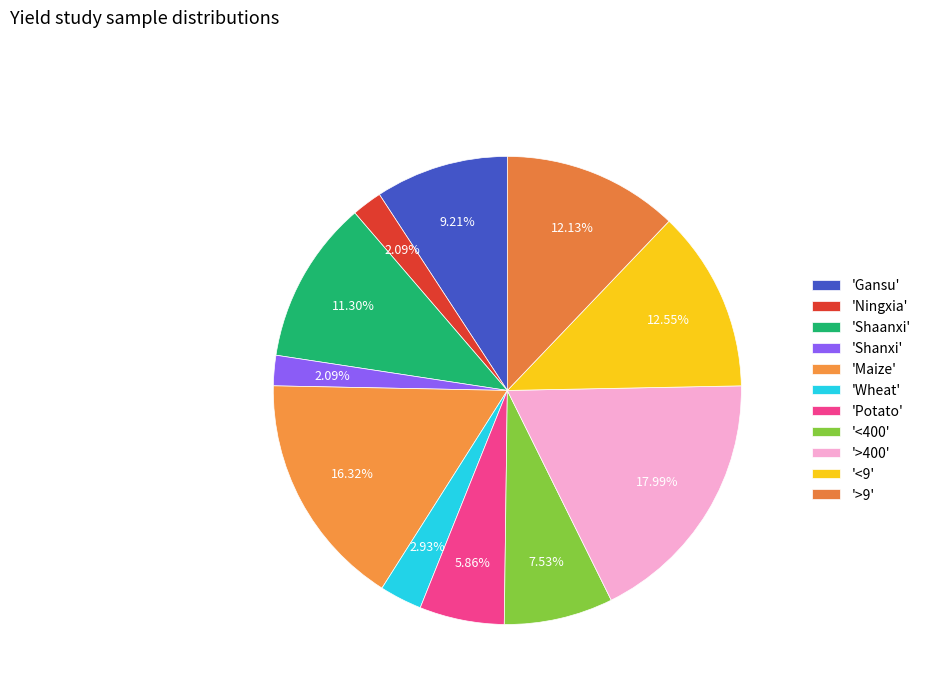

Which category has the biggest portion of the pie?

>400